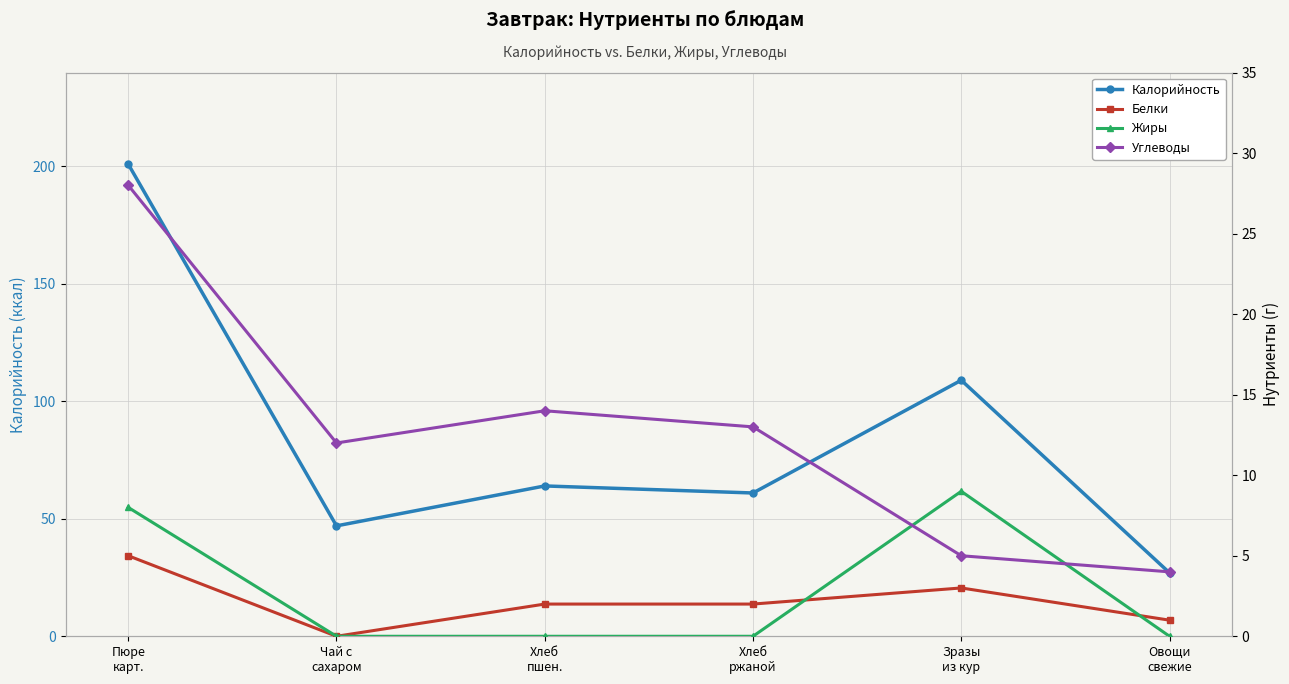

Is the value of Калорийность at Хлеб
ржаной greater than the value of Углеводы at Хлеб
ржаной?

Yes